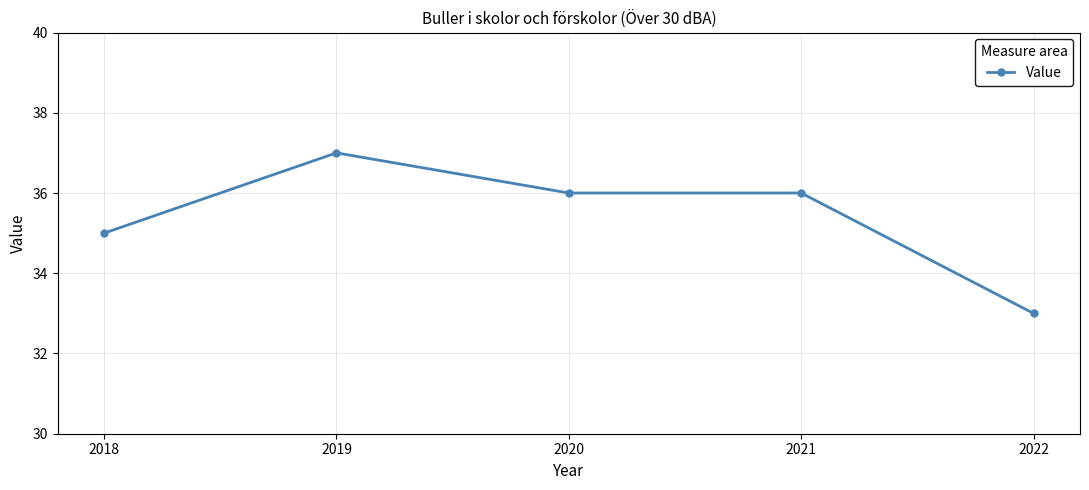

True or false: the data has more than 0 interior local peaks.

True